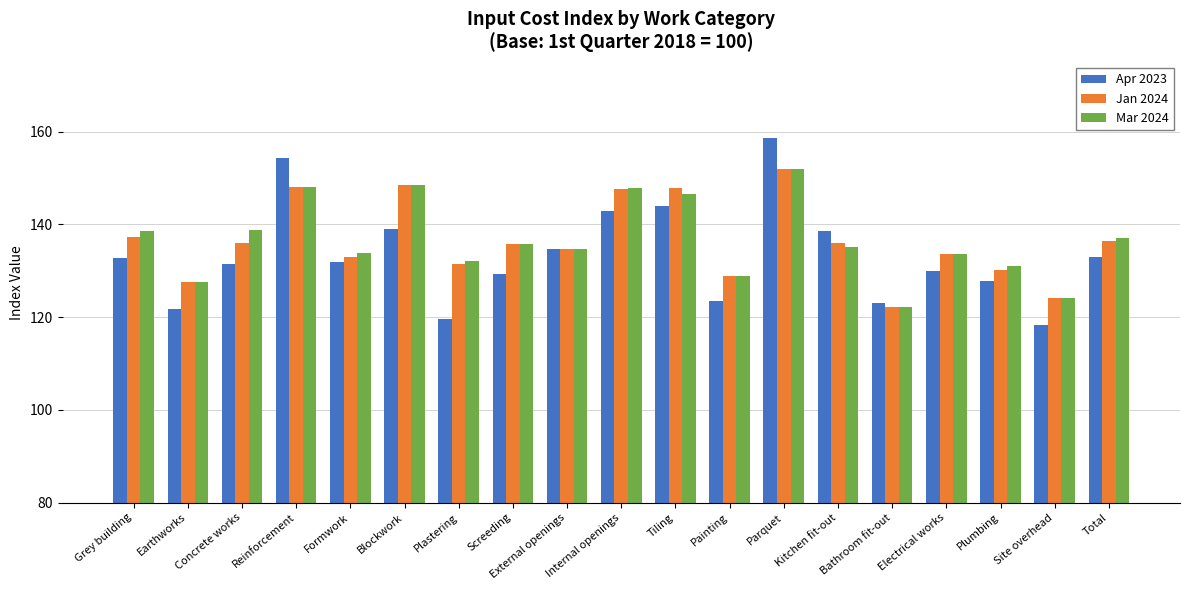

At which category is the sum across all series the highest?

Parquet